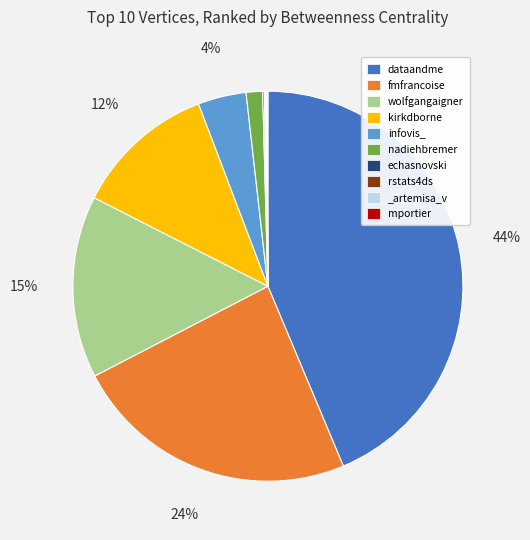

What percentage is the wolfgangaigner slice, to the nearest percent?

15%